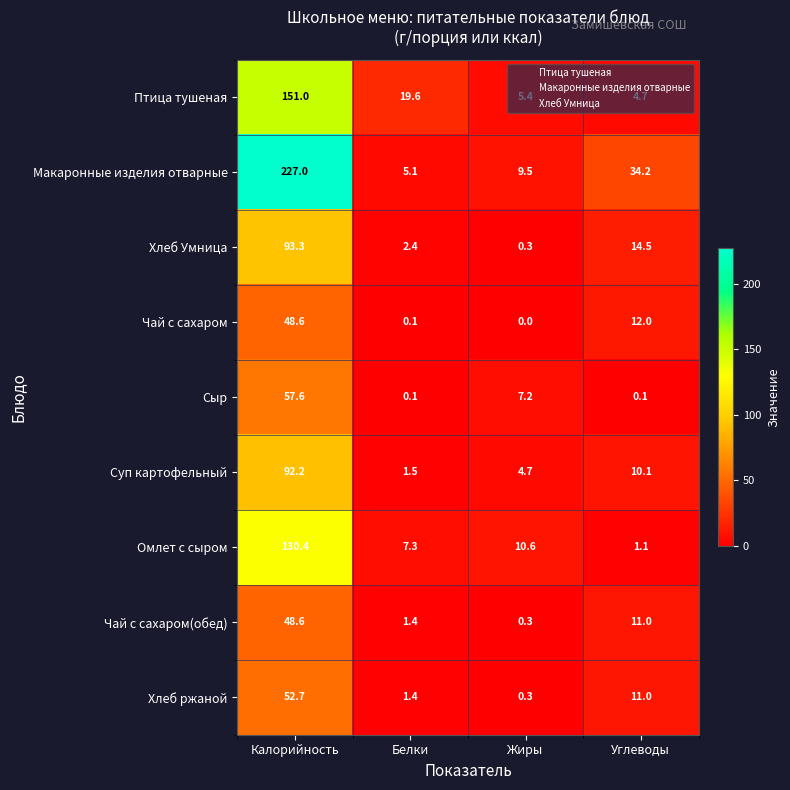

What is the maximum value shown in the chart?

227.0